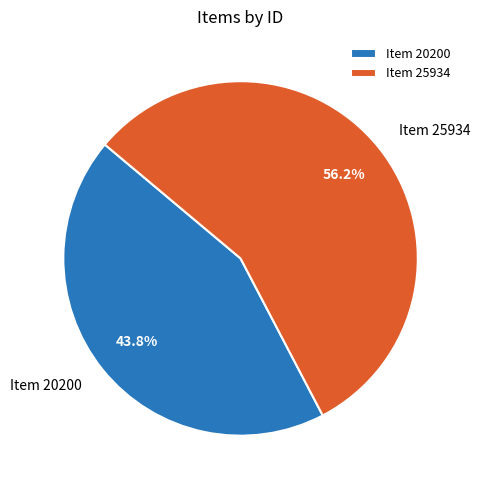

Count the number of slices in the pie.

2